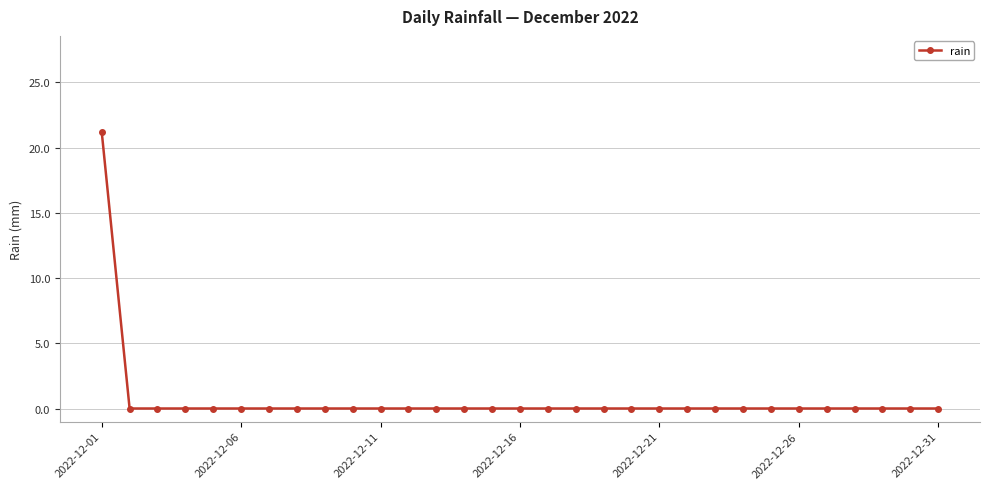

How many data points does each series have?

31